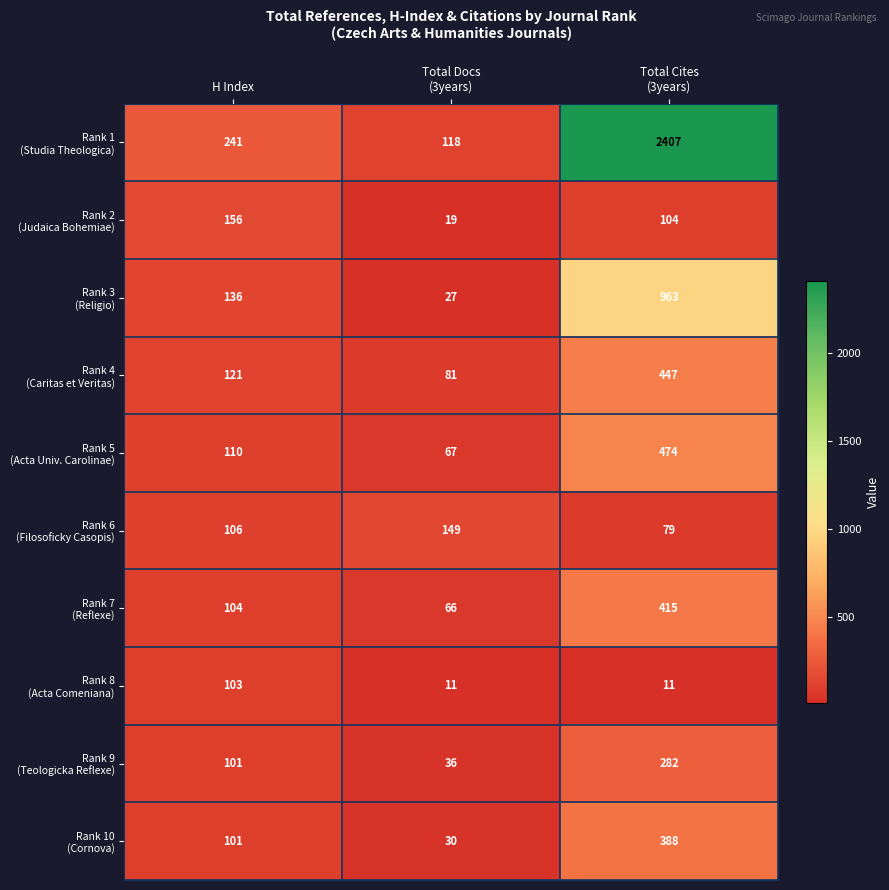

What is the total value across all series at H Index?

1279